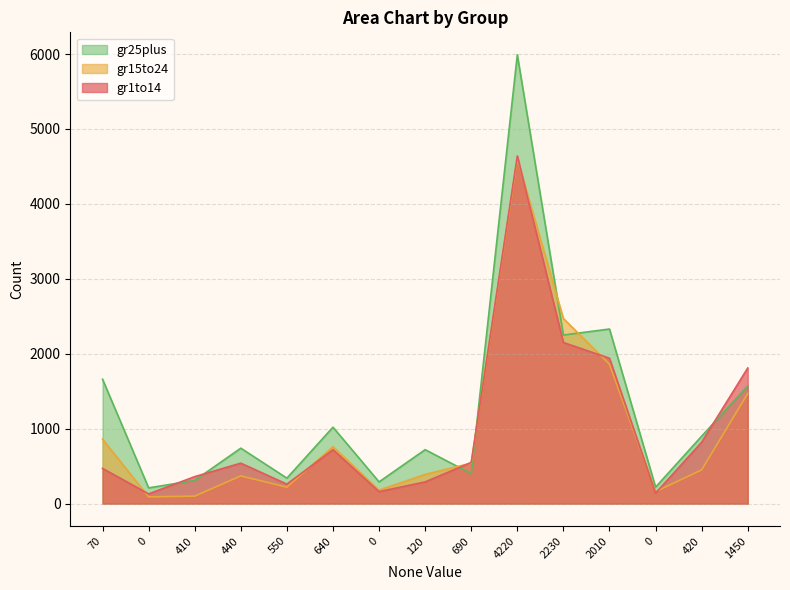

How many distinct data groups are displayed?

3